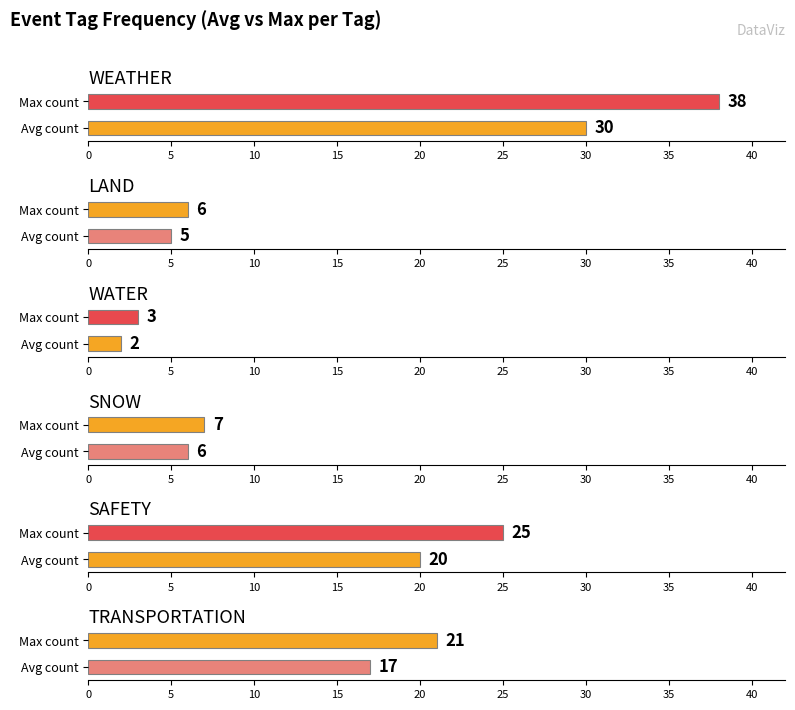

The WATER series shows -1 at 20. True or false?

False